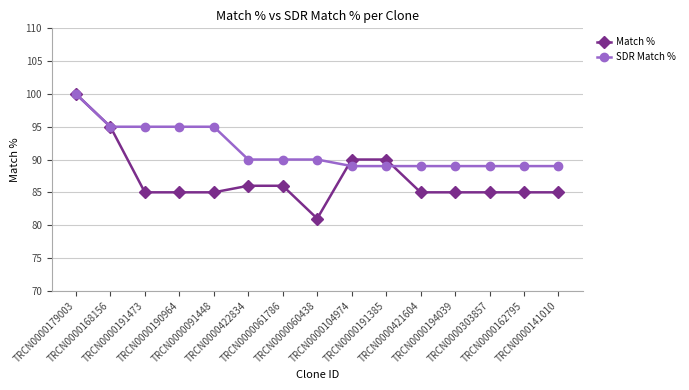

Reading left to right, transcribe all the data shown in this chart.

Match %: 100	95	85	85	85	86	86	81	90	90	85	85	85	85	85
SDR Match %: 100	95	95	95	95	90	90	90	89	89	89	89	89	89	89